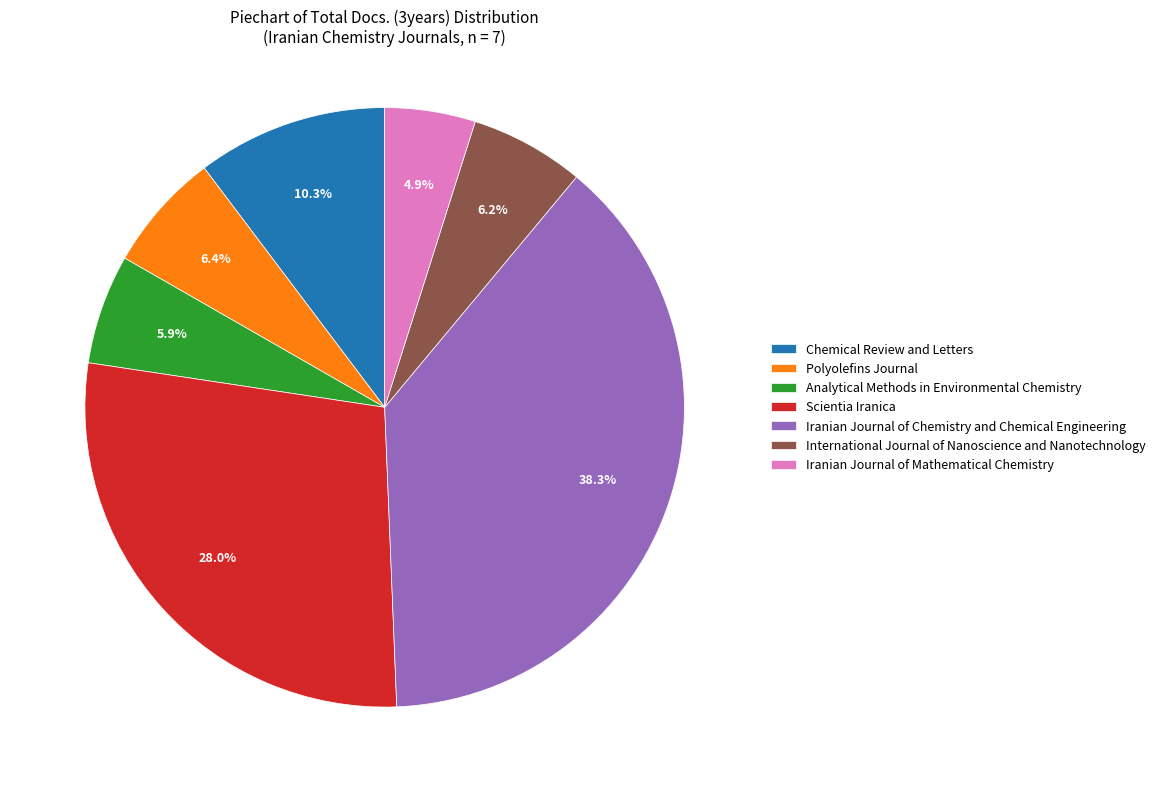

What is the largest slice in the pie chart?

Iranian Journal of Chemistry and Chemical Engineering